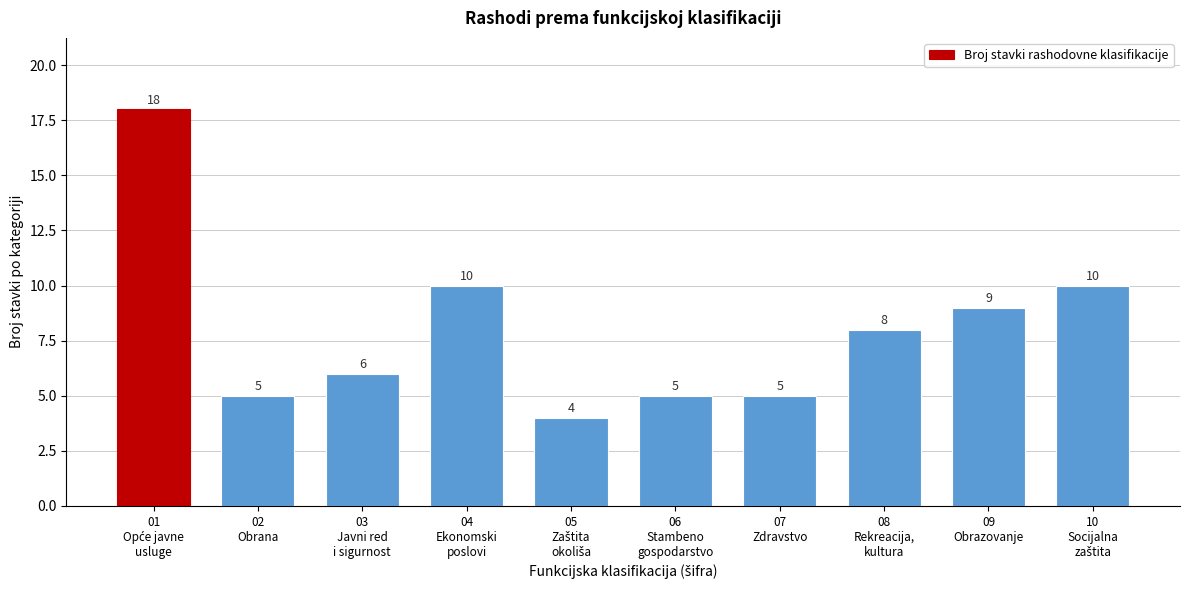

Reading left to right, what are all the values shown in this chart?

18	5	6	10	4	5	5	8	9	10